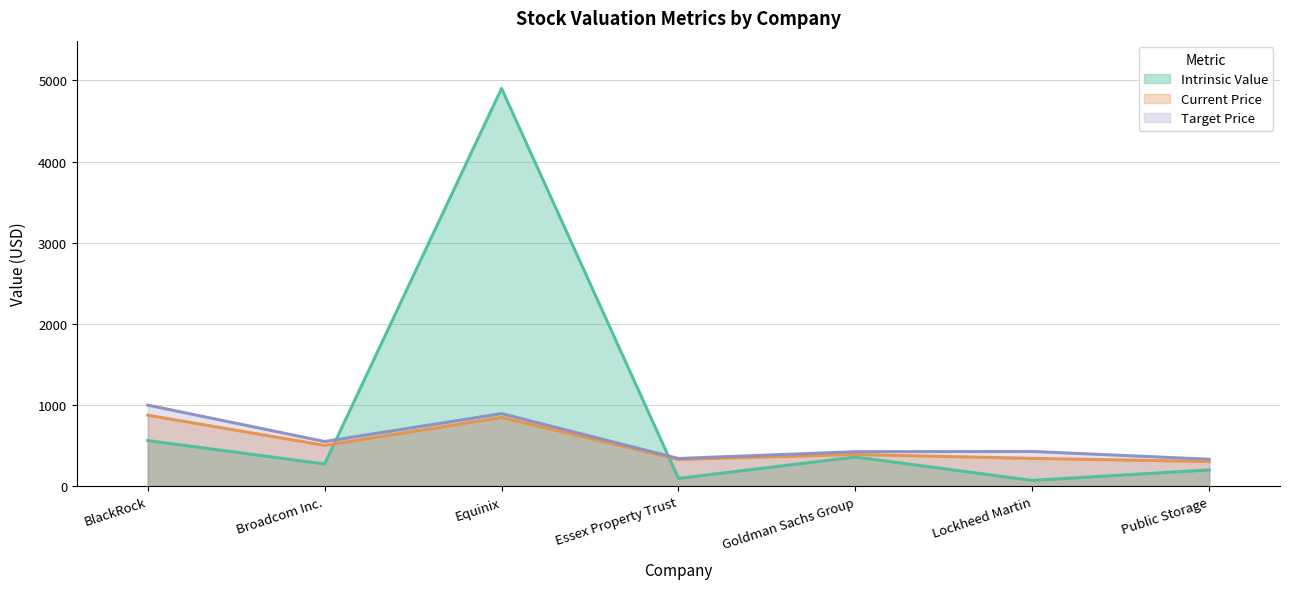

At which label is Target Price closest to 666?

Broadcom Inc.